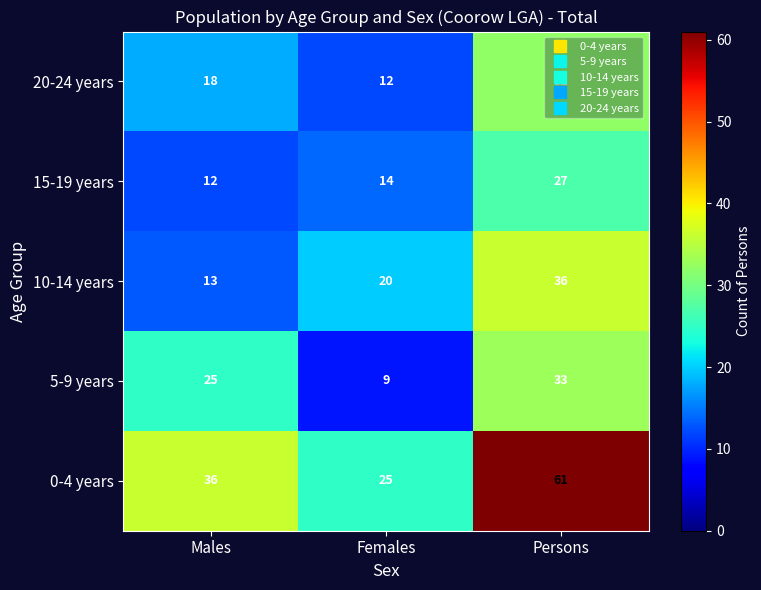

At which category is the sum across all series the highest?

Persons